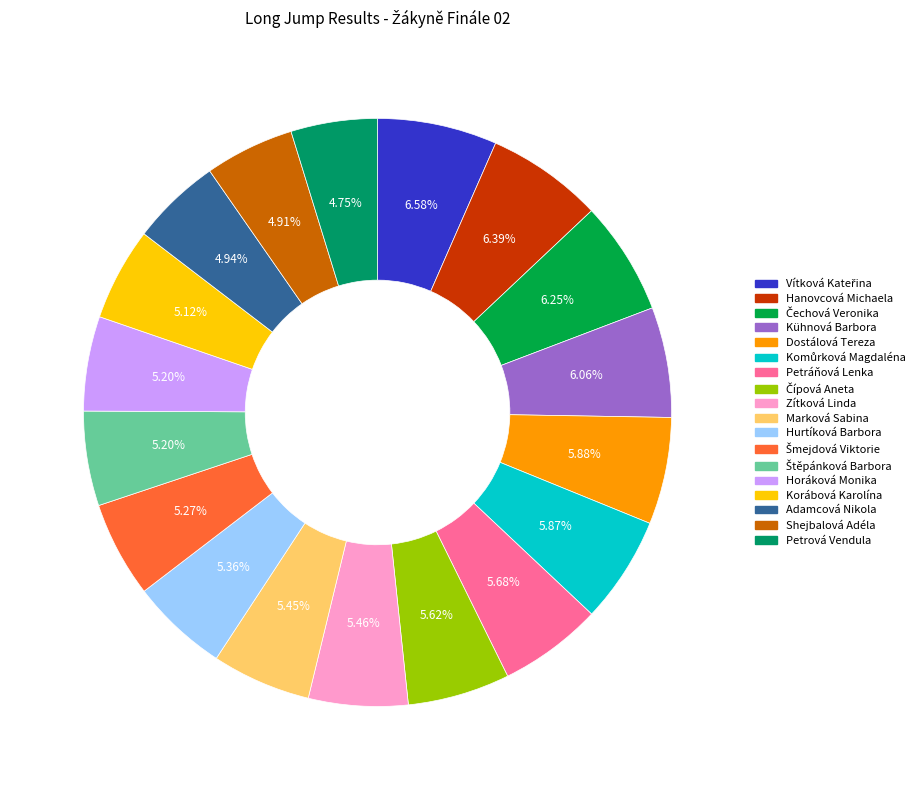

How many segments does this pie chart have?

18